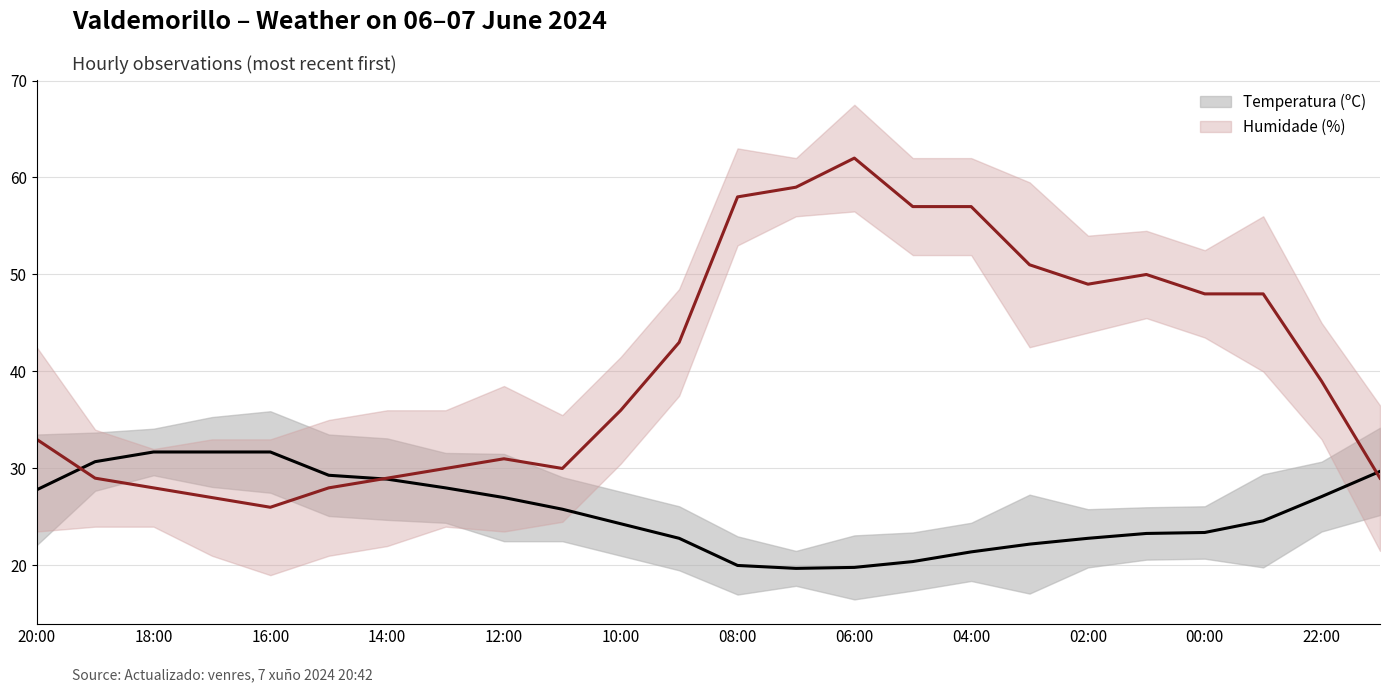

Is it true that Temperatura (ºC) equals 31.7 at 16:00?

True